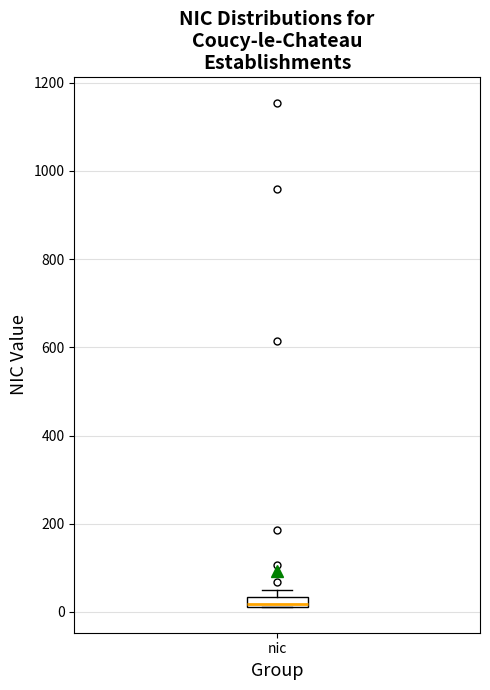

Where is the lower edge of the box for nic on the y-axis? The values are not printed on the chart, so give them approximately, as read against the axis.

20